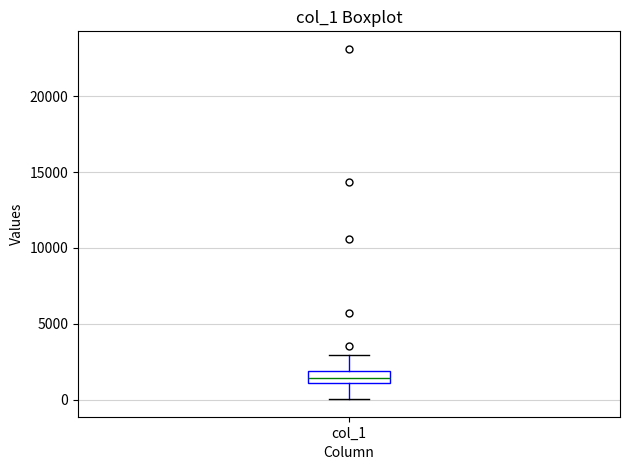

Where does the lower whisker of the box for col_1 end on the y-axis? The values are not printed on the chart, so give them approximately, as read against the axis.

0